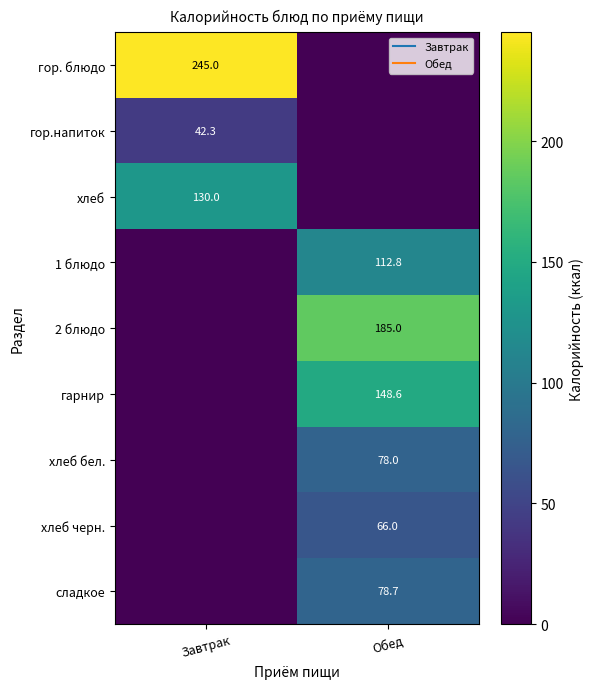

Between Завтрак and Обед, which series saw the biggest shift?

гор. блюдо